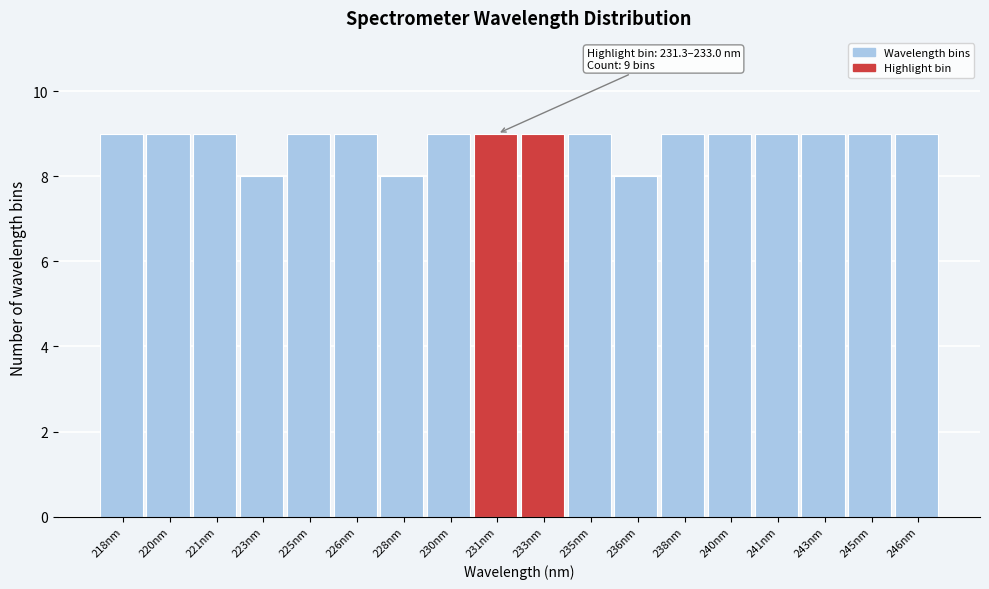

Reading left to right, transcribe all the data shown in this chart.

9	9	9	8	9	9	8	9	9	9	9	8	9	9	9	9	9	9